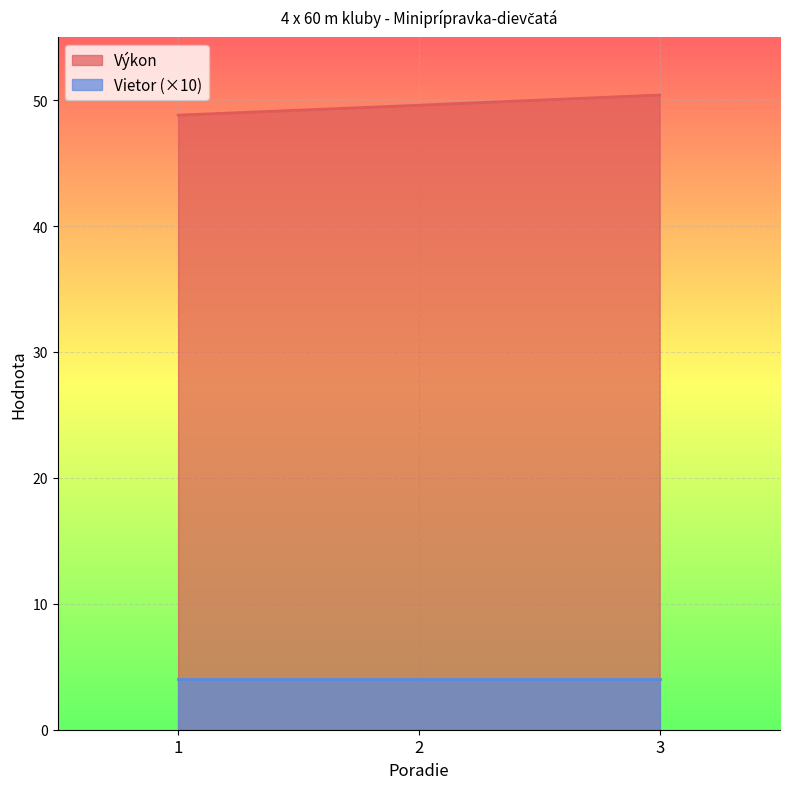

What is the greatest value displayed?

50.4